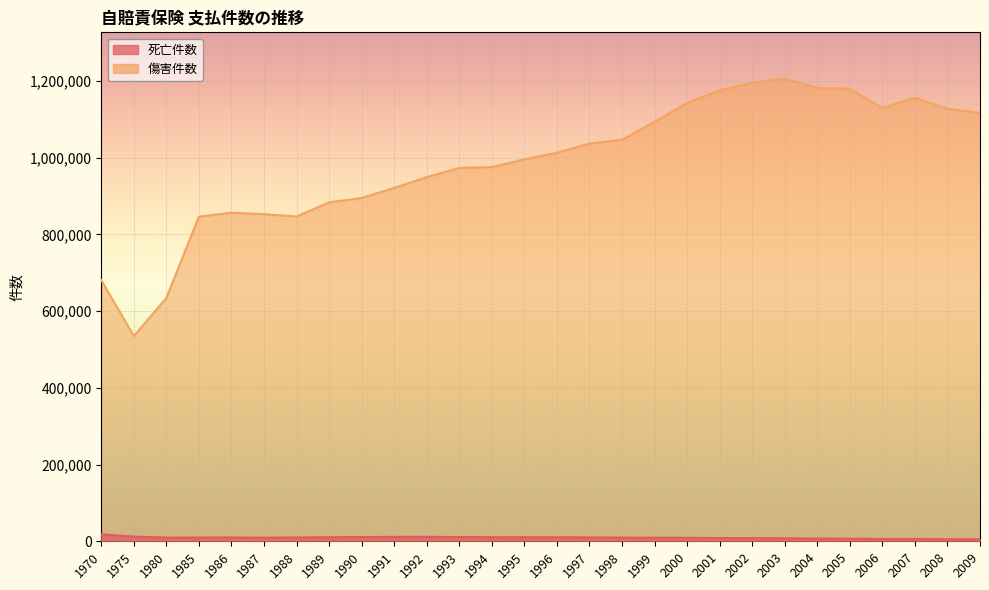

At which category does the chart reach its peak across all series?

2003